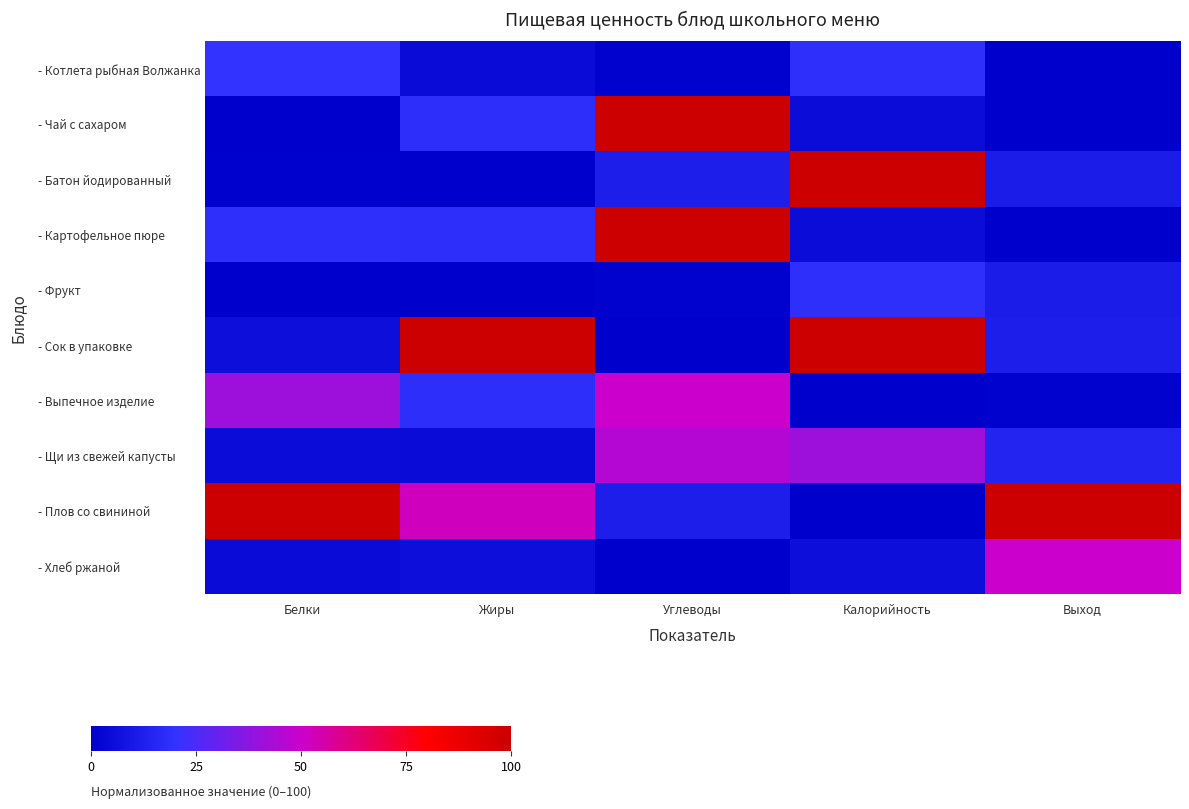

What is the difference between the highest and lowest values at Калорийность?

100.0